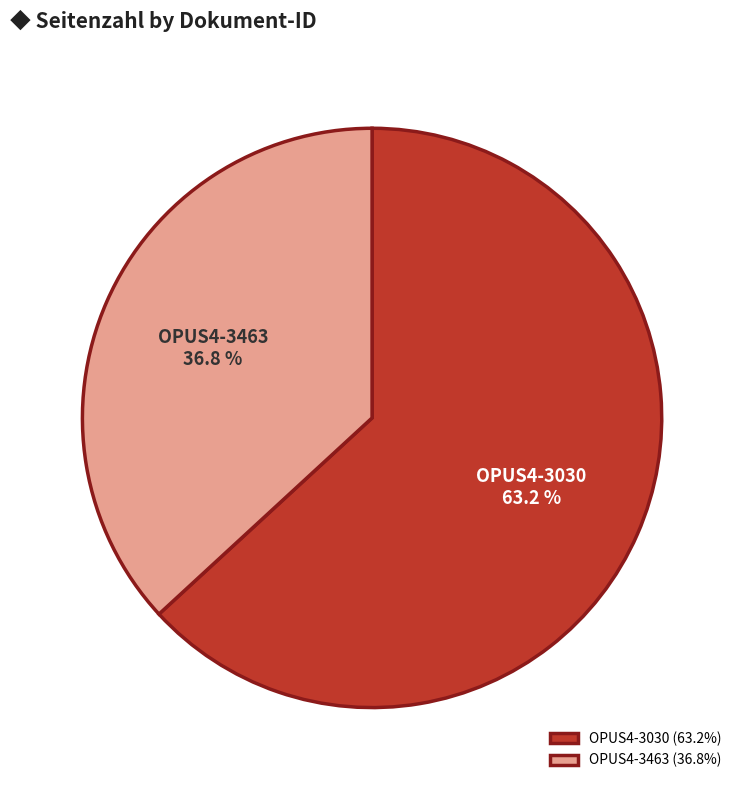

Rank the categories by value from highest to lowest.

OPUS4-3030, OPUS4-3463